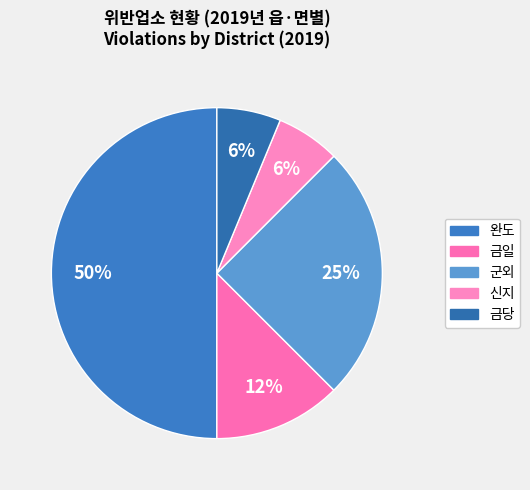

How many segments does this pie chart have?

5